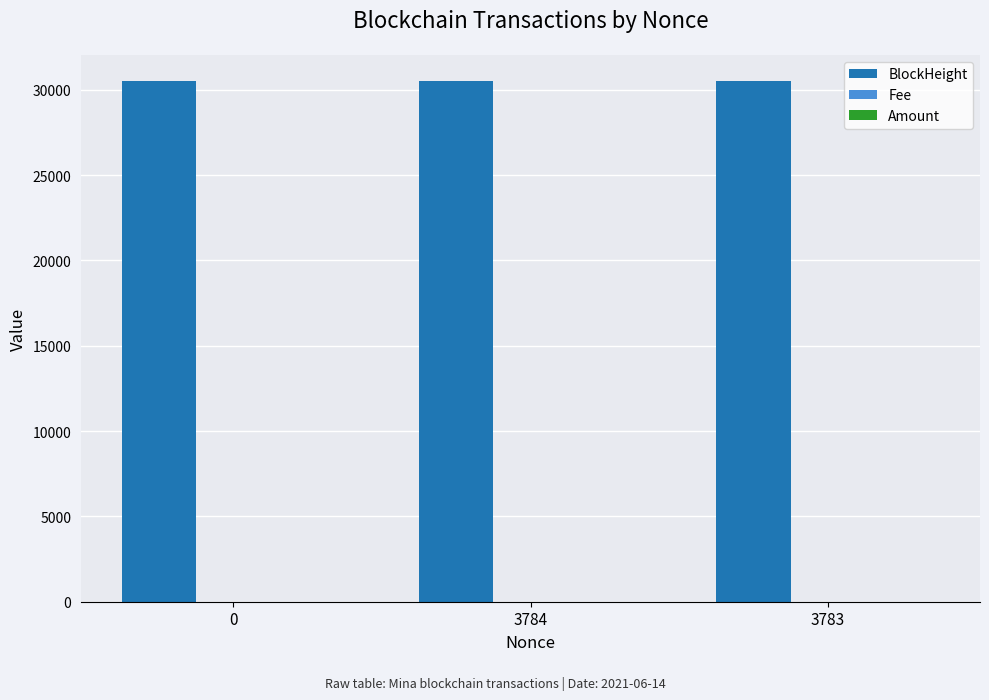

Is it true that BlockHeight equals 30523.0 at 3784?

True